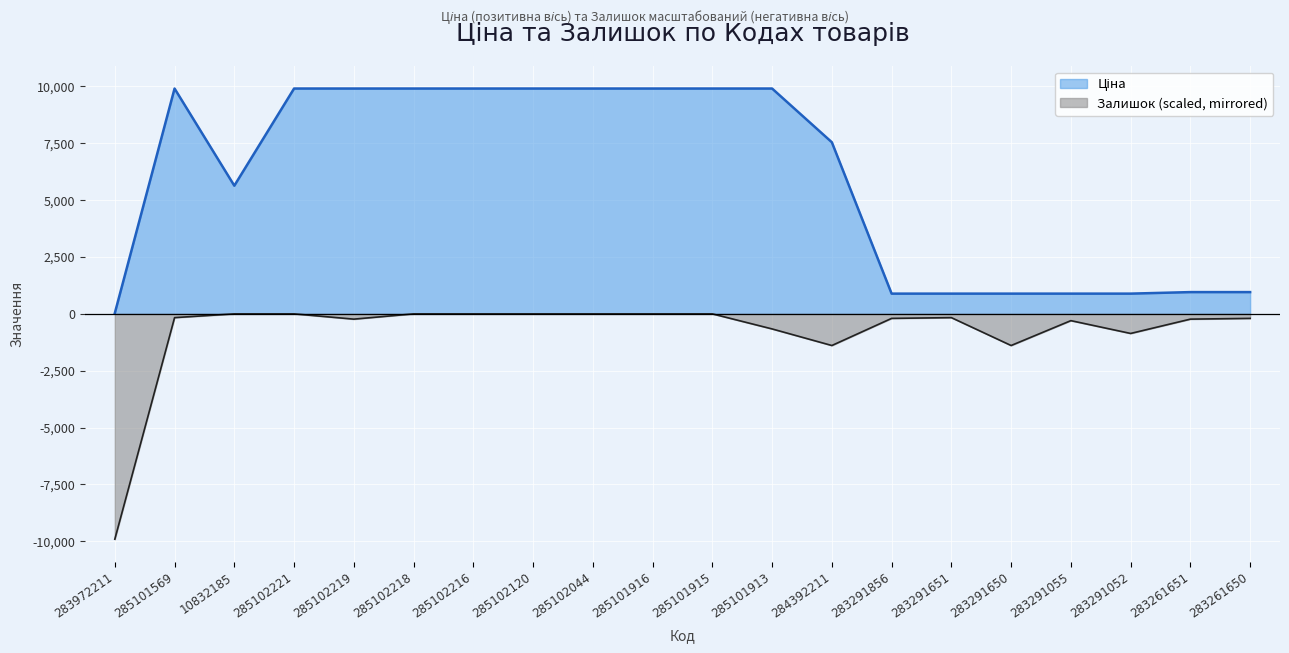

What is the lowest value of the Залишок series?

-9908.5